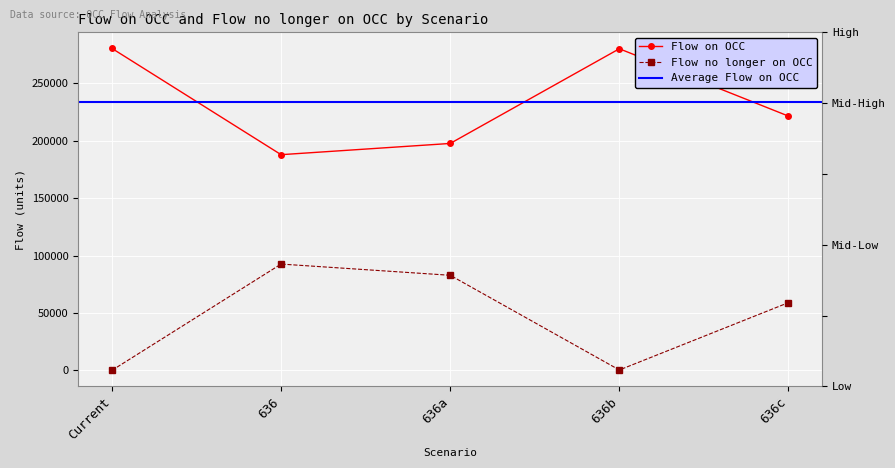

True or false: Flow no longer on OCC and Flow on OCC intersect in this chart.

False